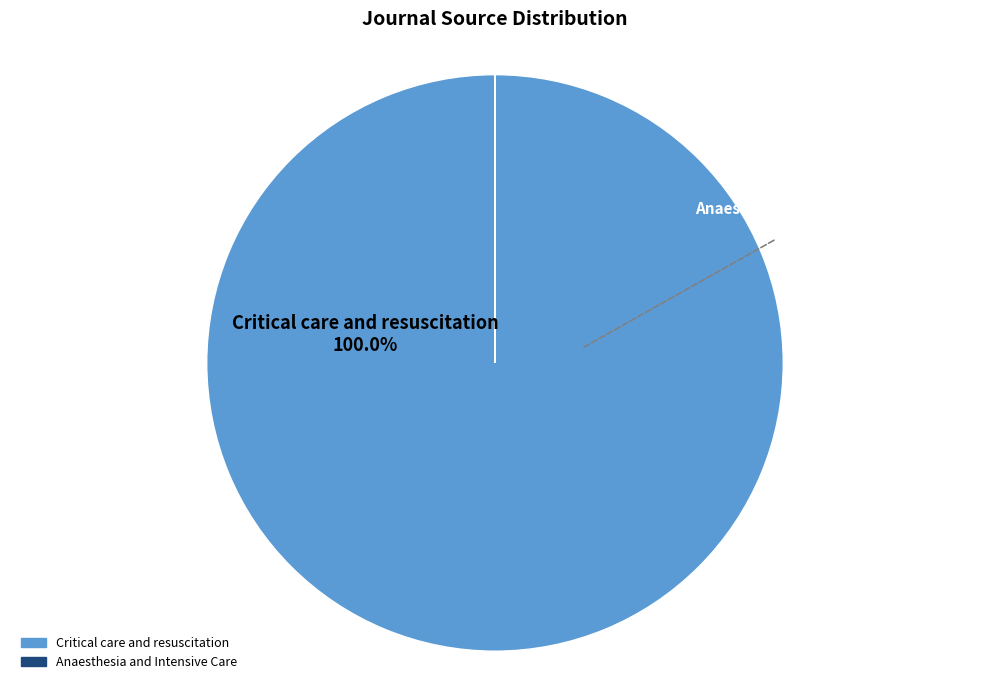

Is there a majority slice in this chart?

Yes